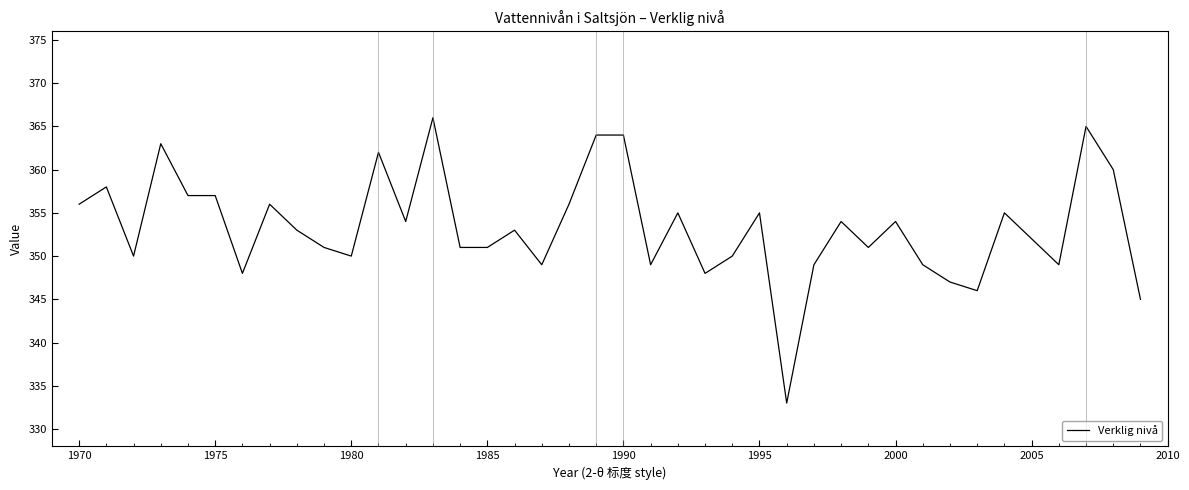

What is the difference between the maximum and minimum values?

33